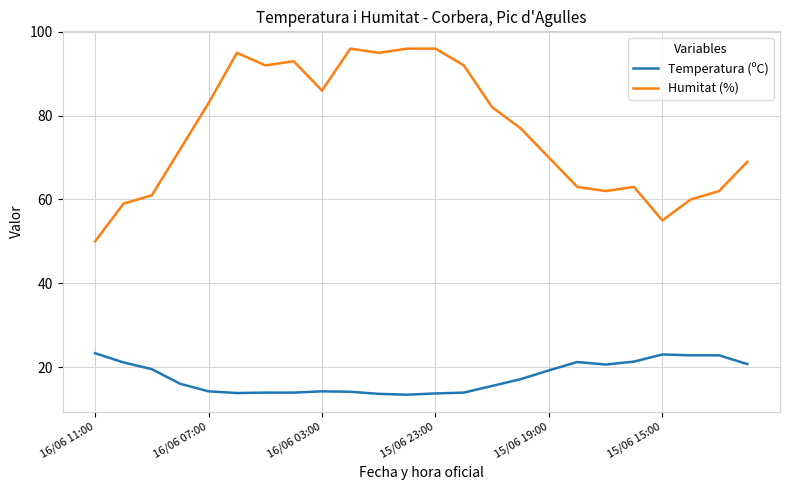

What are all the series names shown in the legend?

Temperatura (ºC), Humitat (%)